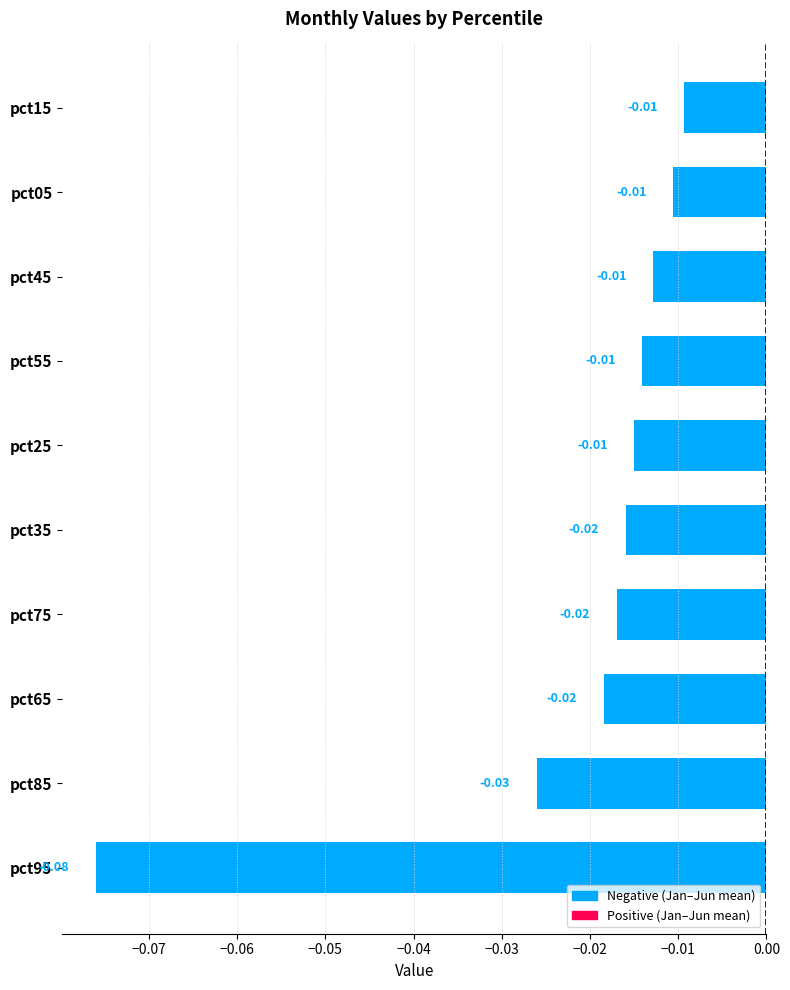

Which label corresponds to the smallest value in the chart?

pct95